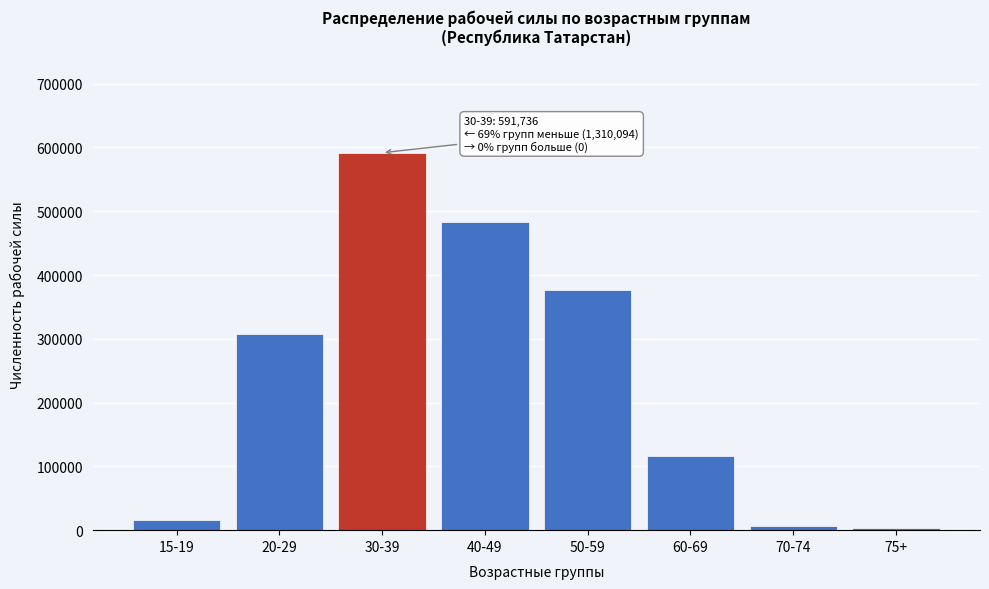

Reading left to right, extract all data points from this chart.

15-19=16203	20-29=307141	30-39=591736	40-49=483280	50-59=376821	60-69=116754	70-74=6918	75+=2977